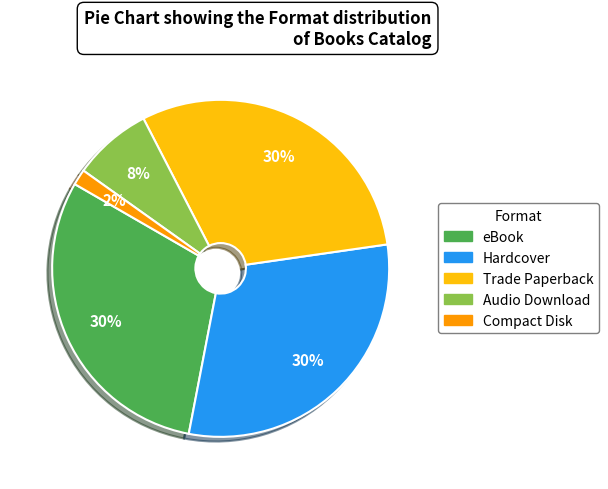

To the nearest percent, what portion does Audio Download represent?

8%